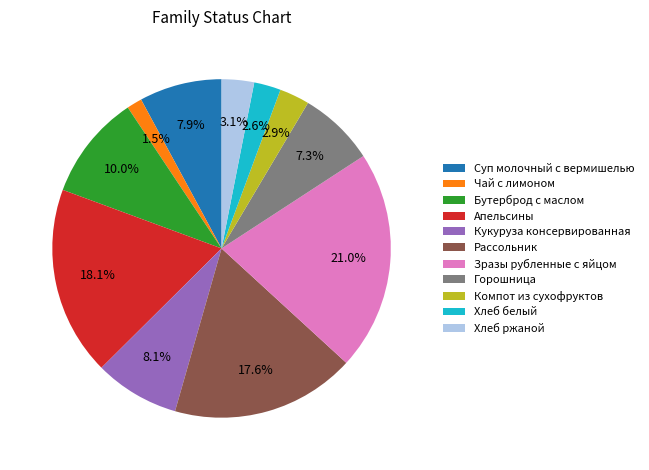

To the nearest percent, what is the average slice percentage?

9%